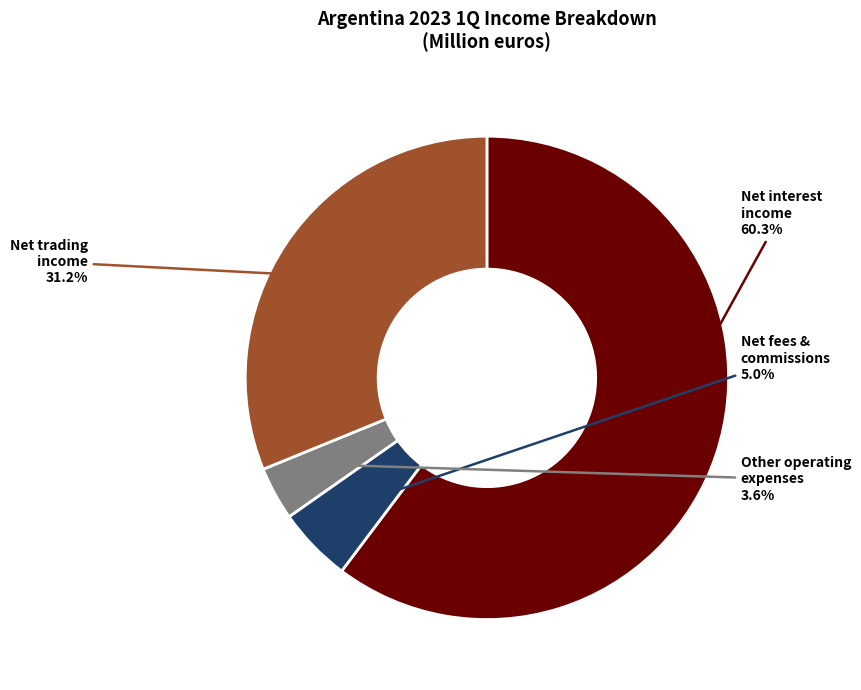

Is there a majority slice in this chart?

Yes